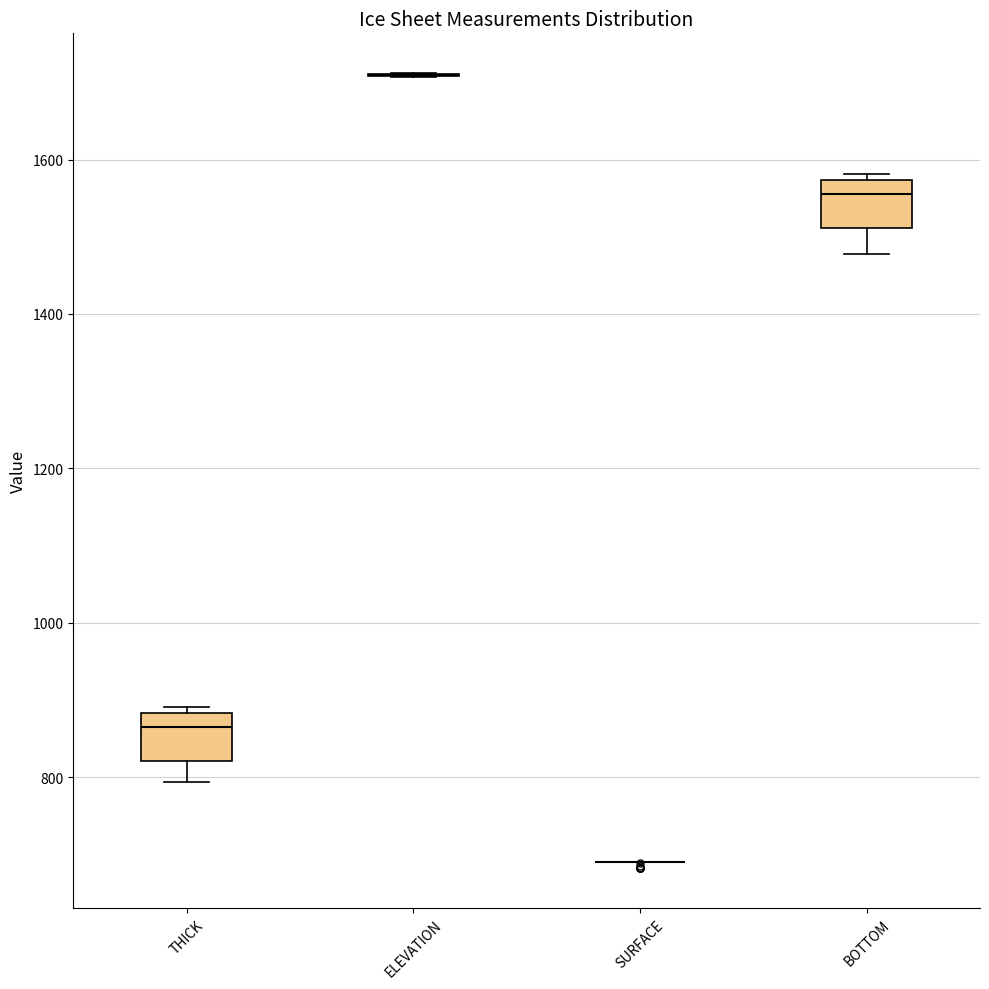

Reading left to right, read every box against the y-axis: the position of its median line, the range the box covers, and the ends of its whiskers. The values are not printed on the chart, so give them approximately, as read against the axis.

THICK: median 860, box 820 to 880, whiskers 800 to 900
ELEVATION: box collapsed to a line at 1700, whiskers 1700 to 1720
SURFACE: box collapsed to a line at 700, whiskers 700 to 700
BOTTOM: median 1560, box 1520 to 1580, whiskers 1480 to 1580 (just above the box's upper edge)